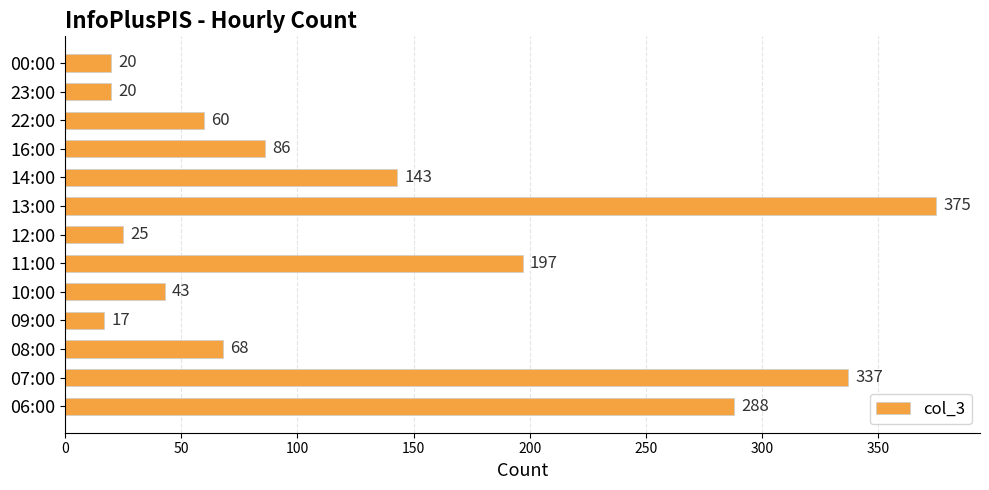

The chart shows a value of 548 at 13:00. True or false?

False